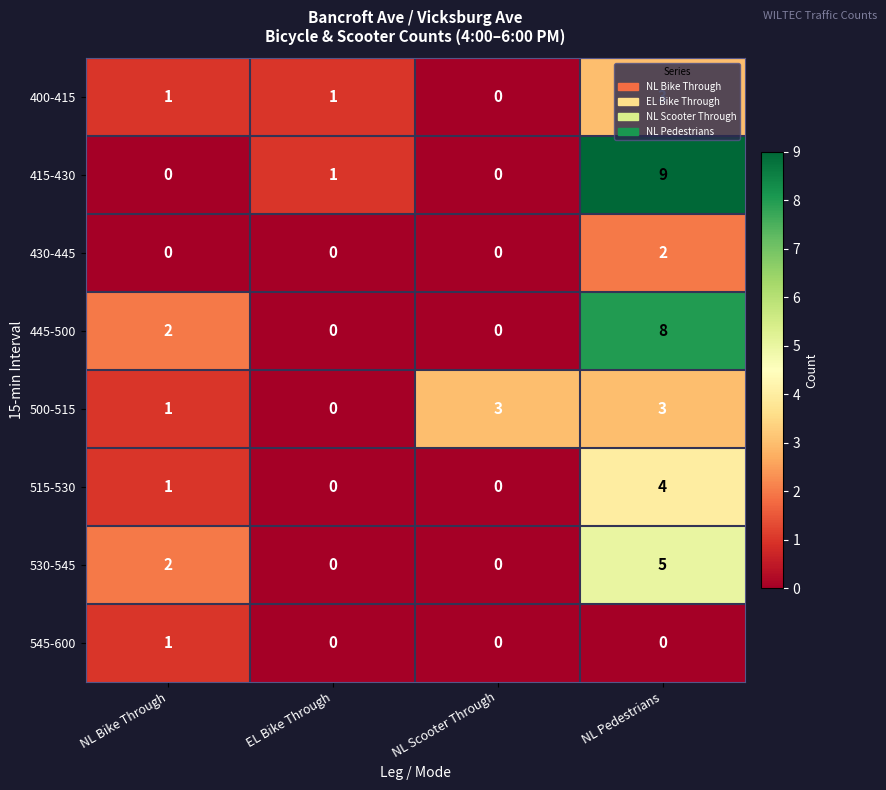

Count the 415-430 values in the range 0 to 9.

4